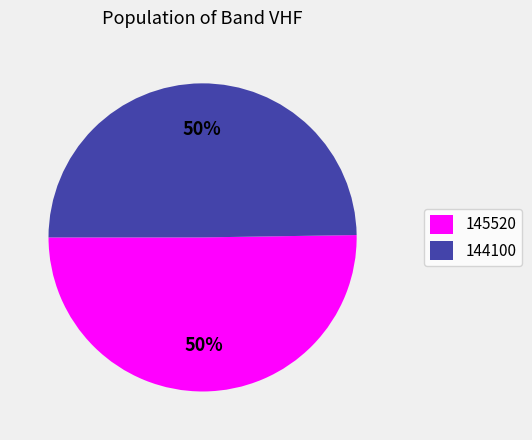

True or false: 145520 accounts for 50% of the total.

True